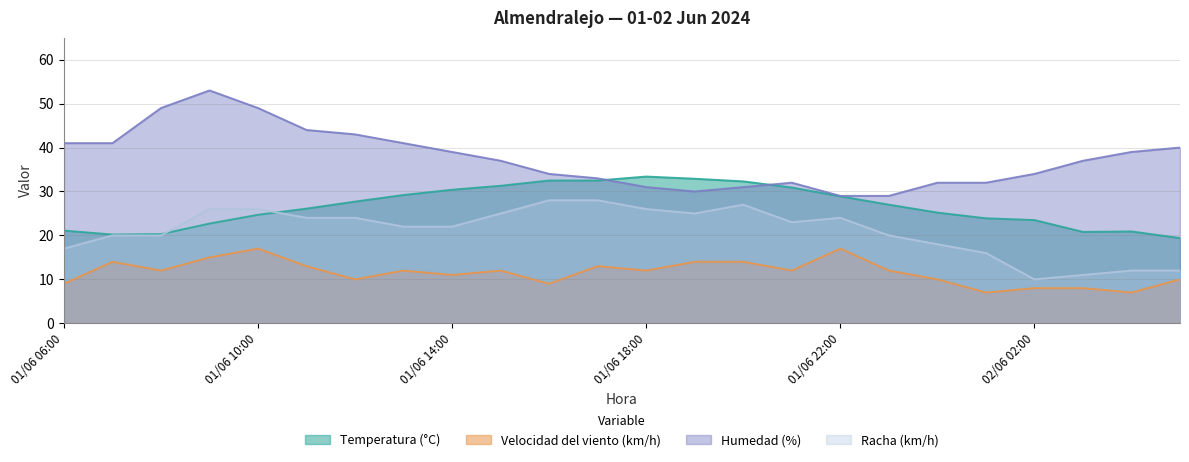

Reading right to left, what are all the values shown in this chart?

Temperatura (°C): 02/06 05:00=19.4	02/06 04:00=20.9	02/06 03:00=20.8	02/06 02:00=23.5	02/06 01:00=23.9	02/06 00:00=25.2	01/06 23:00=27.0	01/06 22:00=28.9	01/06 21:00=30.9	01/06 20:00=32.3	01/06 19:00=32.9	01/06 18:00=33.4	01/06 17:00=32.5	01/06 16:00=32.5	01/06 15:00=31.3	01/06 14:00=30.4	01/06 13:00=29.2	01/06 12:00=27.7	01/06 11:00=26.1	01/06 10:00=24.7	01/06 09:00=22.7	01/06 08:00=20.3	01/06 07:00=20.2	01/06 06:00=21.1
Velocidad del viento (km/h): 02/06 05:00=10.0	02/06 04:00=7.0	02/06 03:00=8.0	02/06 02:00=8.0	02/06 01:00=7.0	02/06 00:00=10.0	01/06 23:00=12.0	01/06 22:00=17.0	01/06 21:00=12.0	01/06 20:00=14.0	01/06 19:00=14.0	01/06 18:00=12.0	01/06 17:00=13.0	01/06 16:00=9.0	01/06 15:00=12.0	01/06 14:00=11.0	01/06 13:00=12.0	01/06 12:00=10.0	01/06 11:00=13.0	01/06 10:00=17.0	01/06 09:00=15.0	01/06 08:00=12.0	01/06 07:00=14.0	01/06 06:00=9.0
Humedad (%): 02/06 05:00=40.0	02/06 04:00=39.0	02/06 03:00=37.0	02/06 02:00=34.0	02/06 01:00=32.0	02/06 00:00=32.0	01/06 23:00=29.0	01/06 22:00=29.0	01/06 21:00=32.0	01/06 20:00=31.0	01/06 19:00=30.0	01/06 18:00=31.0	01/06 17:00=33.0	01/06 16:00=34.0	01/06 15:00=37.0	01/06 14:00=39.0	01/06 13:00=41.0	01/06 12:00=43.0	01/06 11:00=44.0	01/06 10:00=49.0	01/06 09:00=53.0	01/06 08:00=49.0	01/06 07:00=41.0	01/06 06:00=41.0
Racha (km/h): 02/06 05:00=12.0	02/06 04:00=12.0	02/06 03:00=11.0	02/06 02:00=10.0	02/06 01:00=16.0	02/06 00:00=18.0	01/06 23:00=20.0	01/06 22:00=24.0	01/06 21:00=23.0	01/06 20:00=27.0	01/06 19:00=25.0	01/06 18:00=26.0	01/06 17:00=28.0	01/06 16:00=28.0	01/06 15:00=25.0	01/06 14:00=22.0	01/06 13:00=22.0	01/06 12:00=24.0	01/06 11:00=24.0	01/06 10:00=26.0	01/06 09:00=26.0	01/06 08:00=20.0	01/06 07:00=20.0	01/06 06:00=17.0